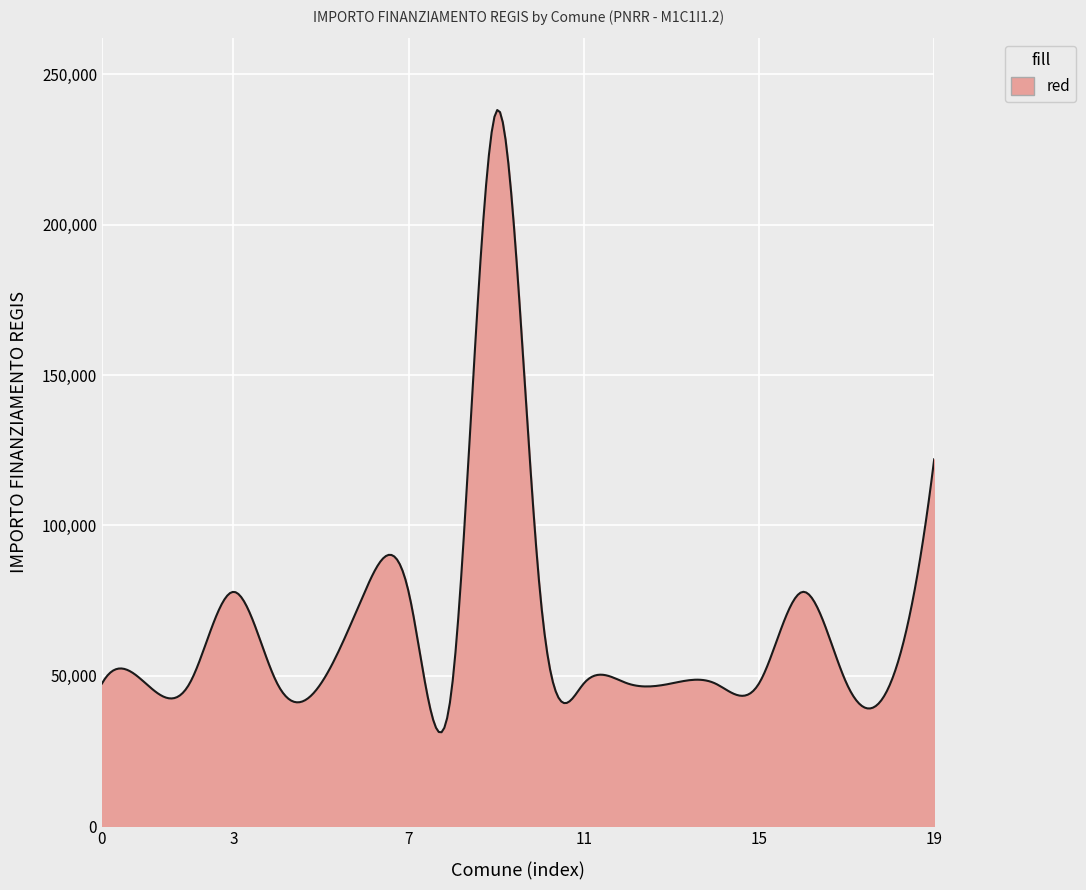

What is the maximum value shown in the chart?

238160.1